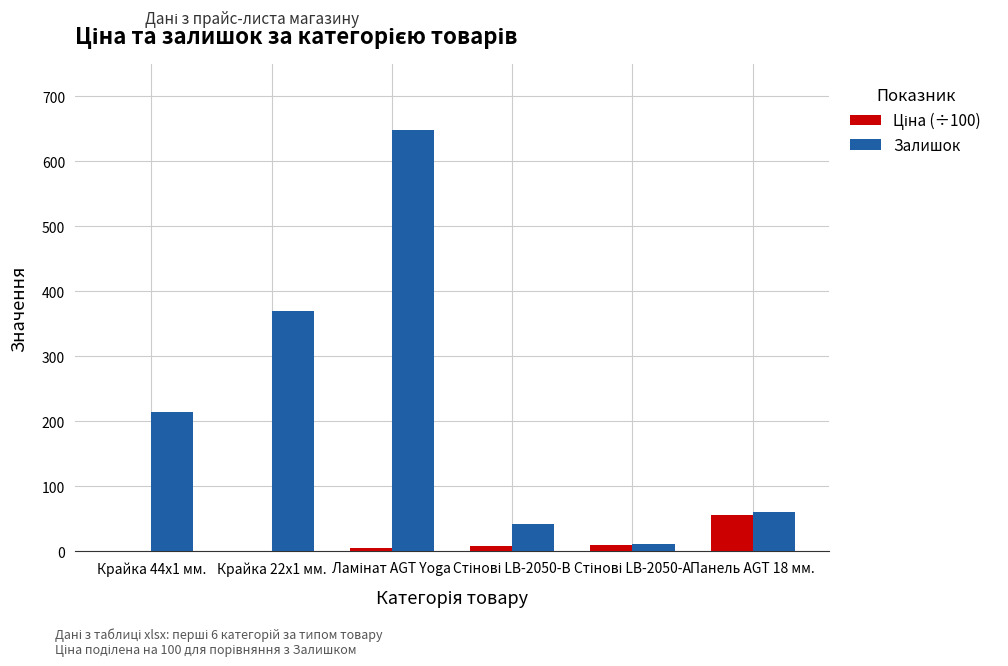

What is the sum of all Залишок values?

1348.0